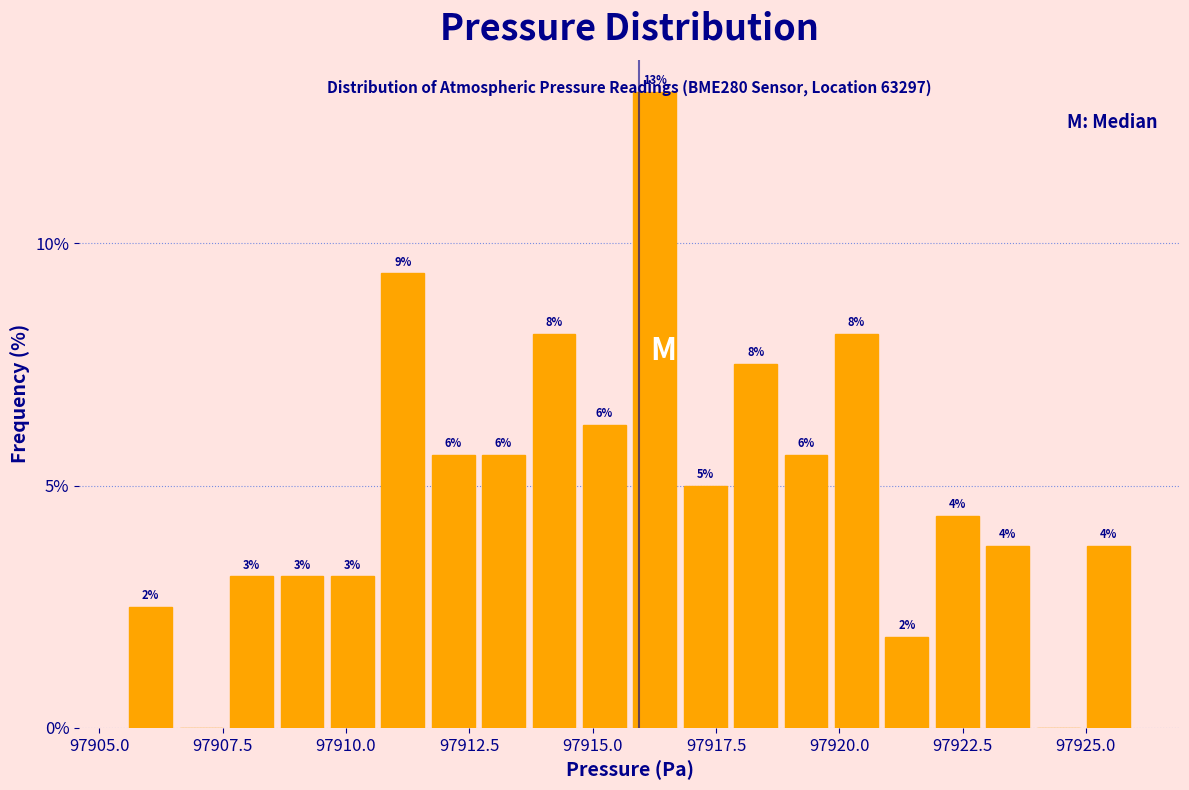

Read against the x-axis, roughly where is the centre of the tallest bar?

97916.5